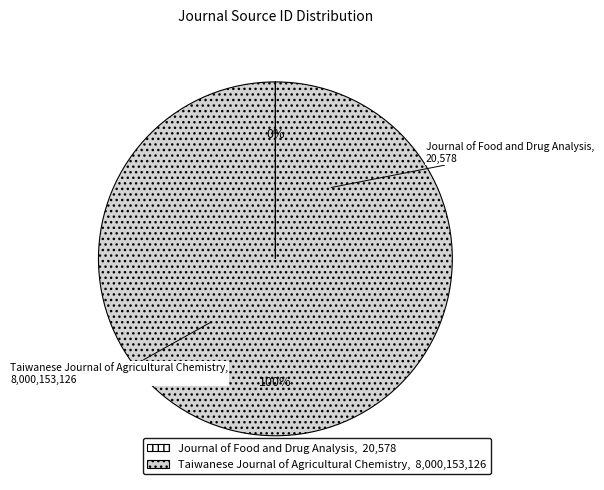

The Taiwanese Journal of Agricultural Chemistry slice represents 100% of the pie. True or false?

True